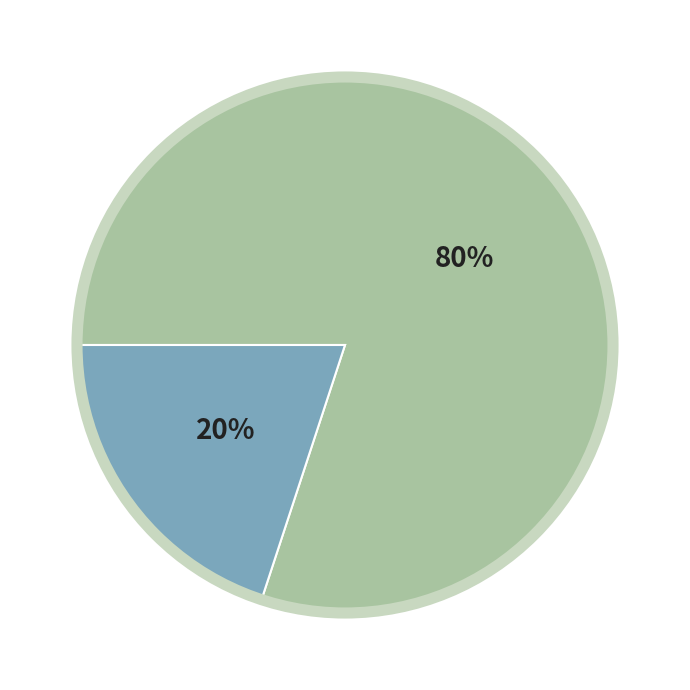

To the nearest percent, what is the average slice percentage?

50%